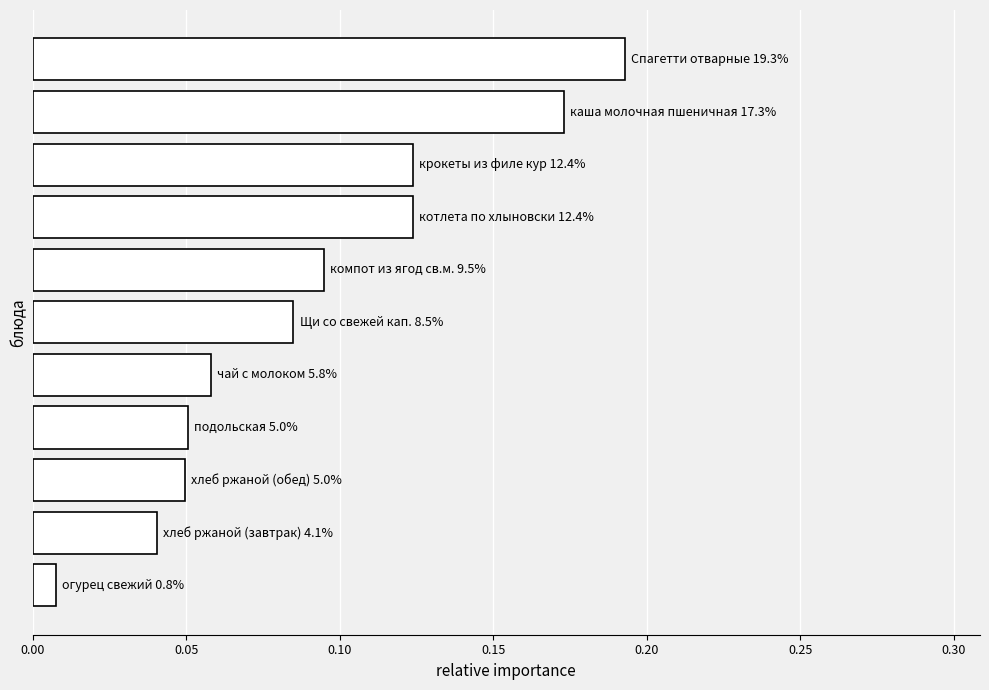

What is the sum of all values?

1.0